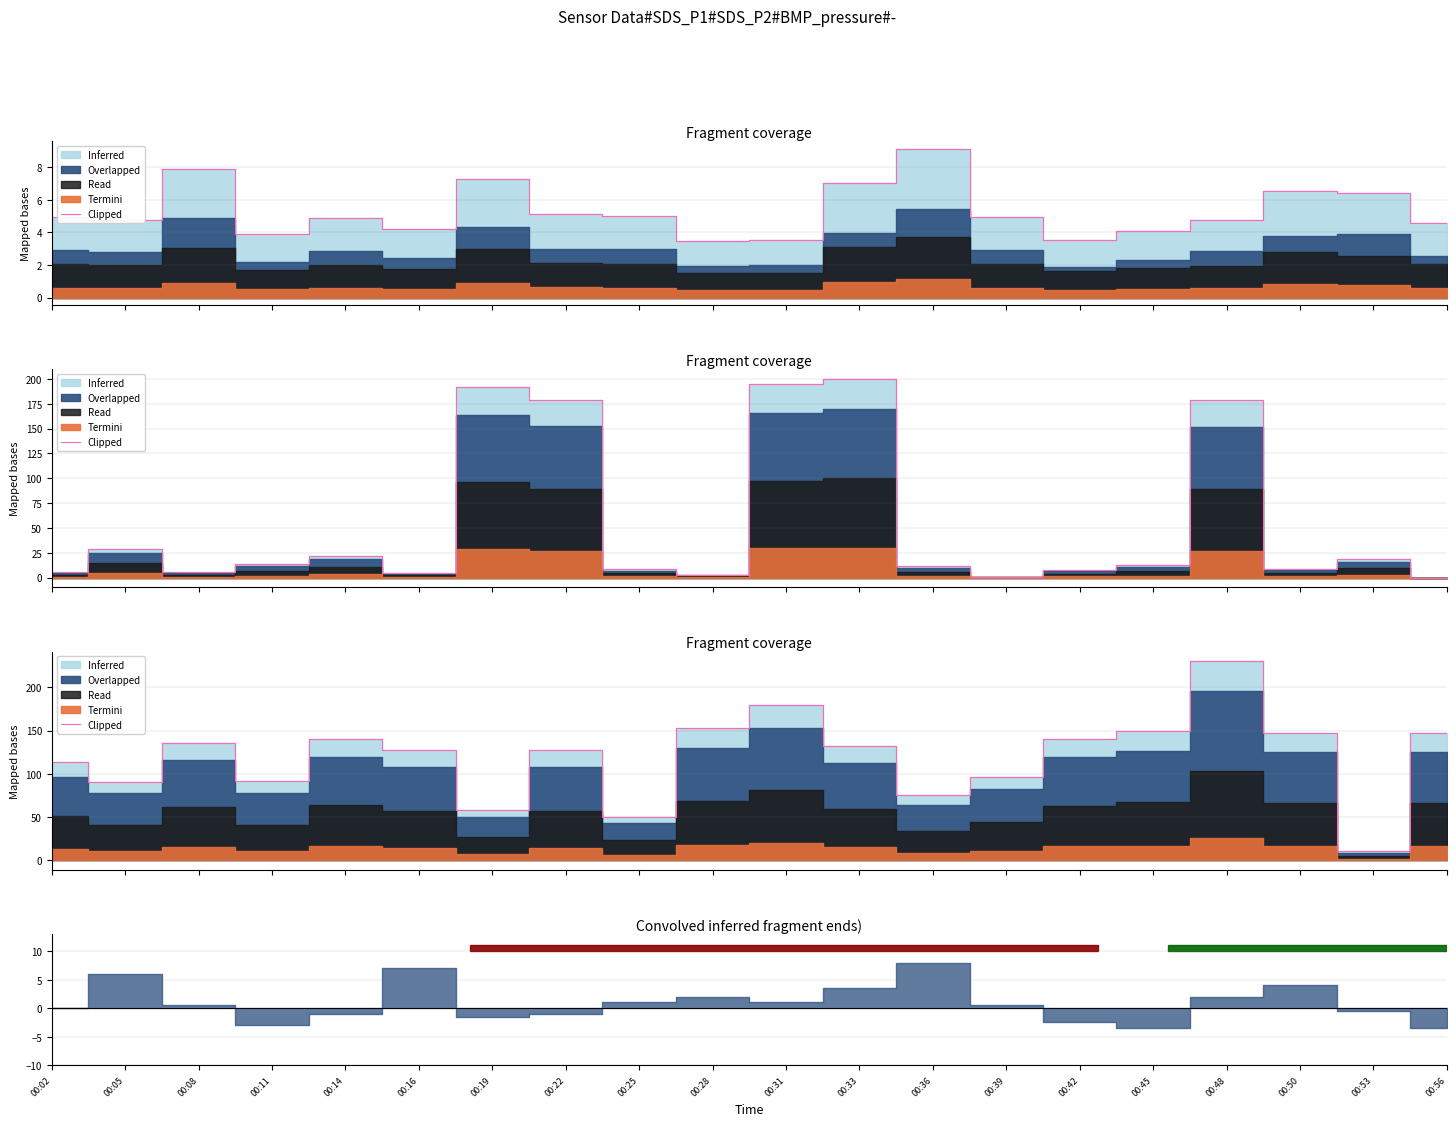

What is the difference between the maximum and second lowest values?

179.7